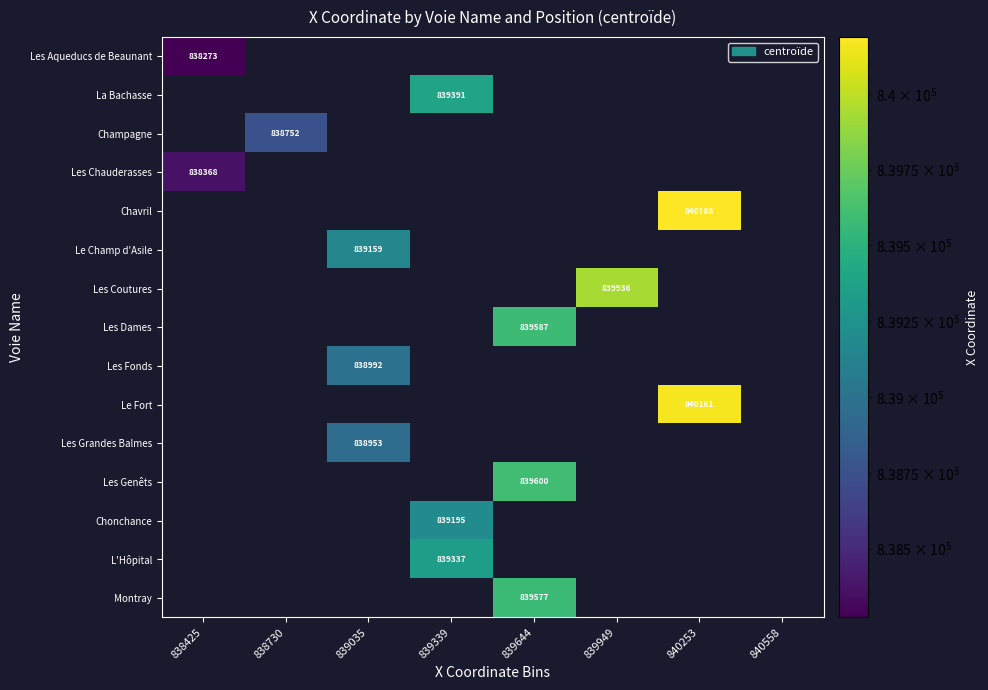

At which category is the sum across all series the highest?

839644